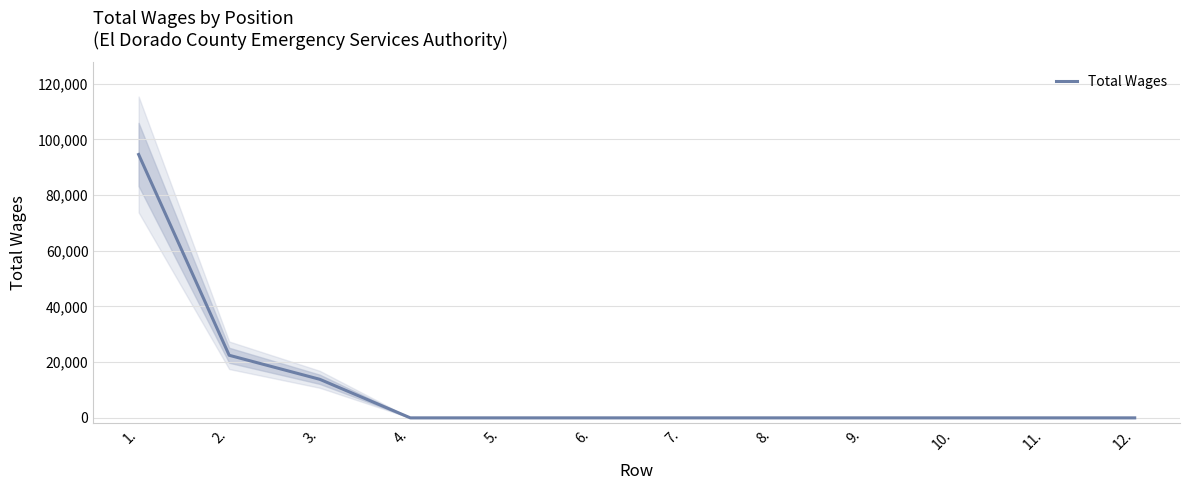

At which label is the value closest to 47280?

2.